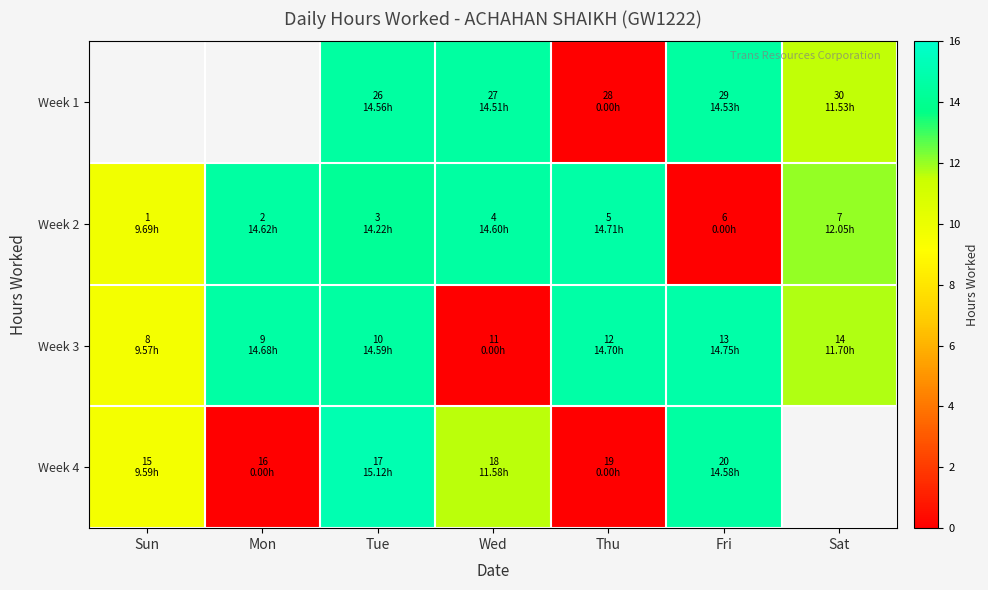

What is the greatest value displayed?

15.1